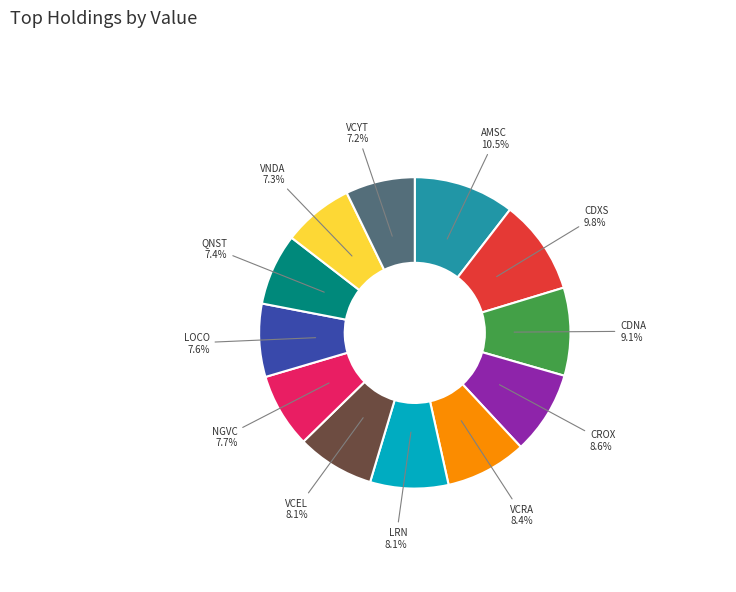

Does any single category account for the majority?

No